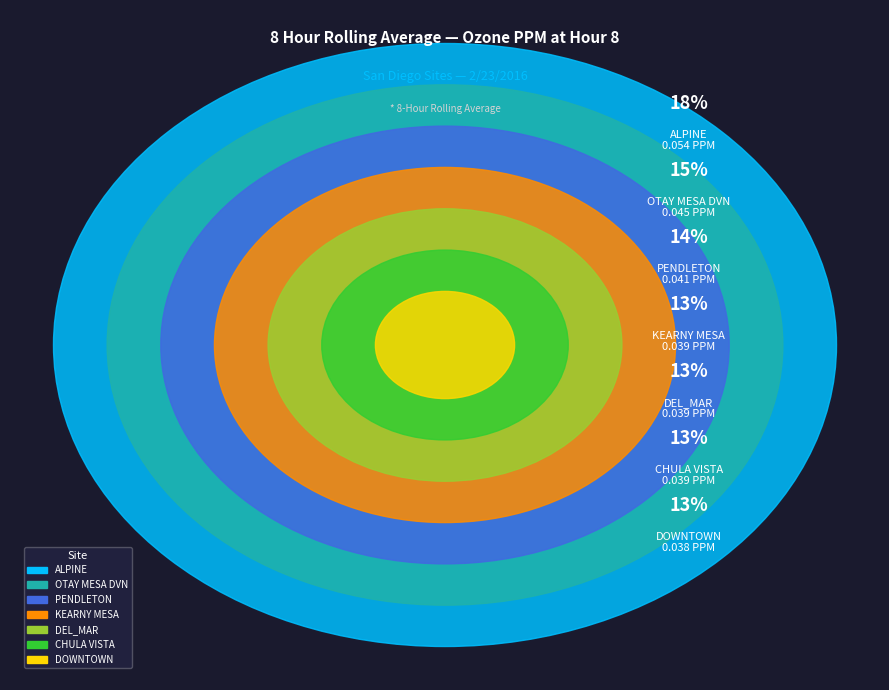

What is the largest slice in the pie chart?

ALPINE